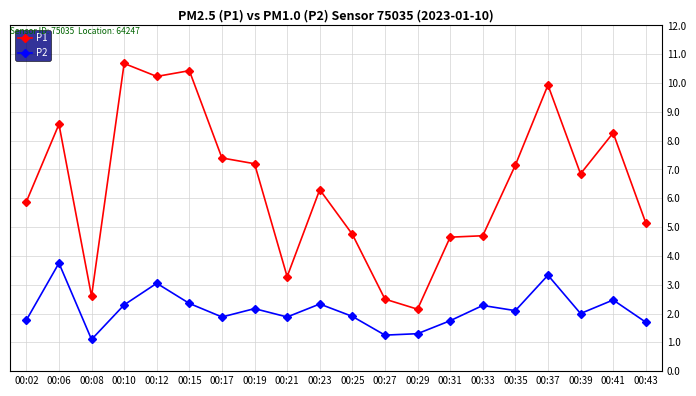

Is the value of P2 at 00:19 greater than the value of P1 at 00:17?

No